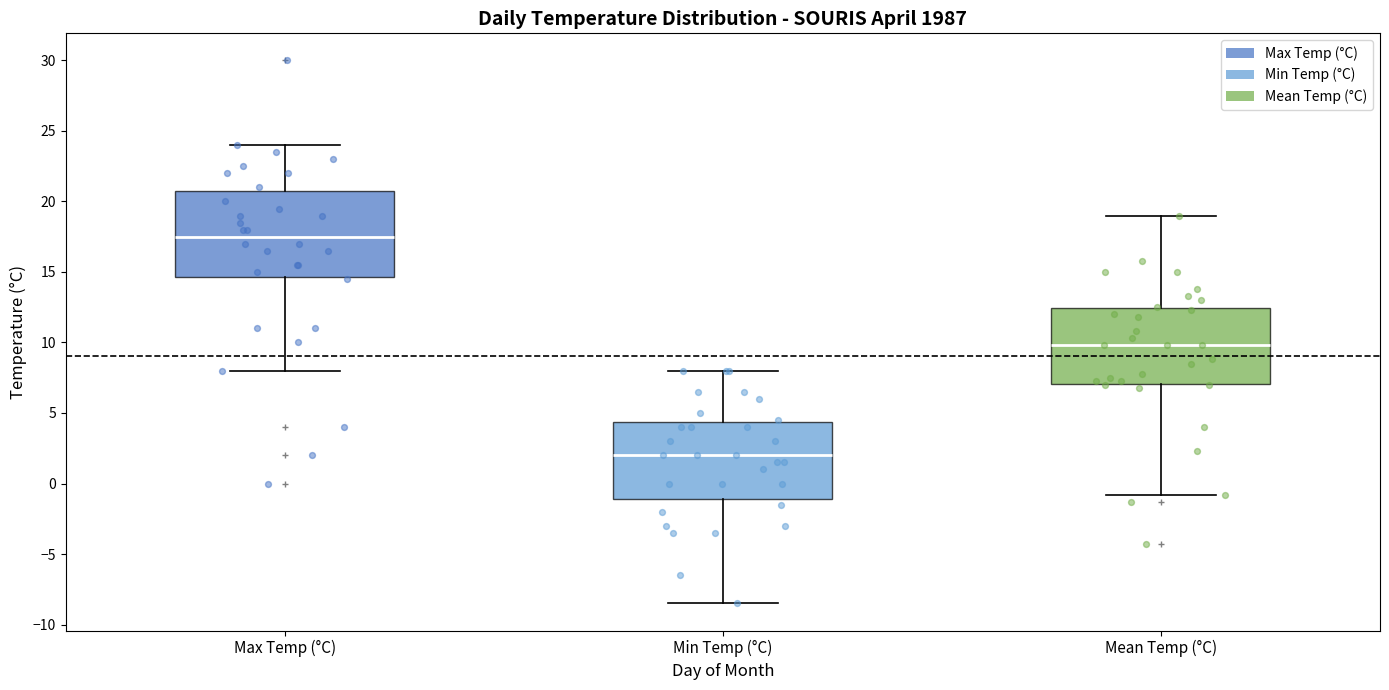

Reading left to right, transcribe this box plot: for each box, give where its median line is, the range the box spans, and where its two whiskers end, as read against the y-axis. The values are not printed on the chart, so give them approximately, as read against the axis.

Max Temp (°C): median 17.5, box 14.5 to 21.0, whiskers 8.0 to 24.0
Min Temp (°C): median 2.0, box -1.0 to 4.5, whiskers -8.5 to 8.0
Mean Temp (°C): median 10.0, box 7.0 to 12.5, whiskers -1.0 to 19.0